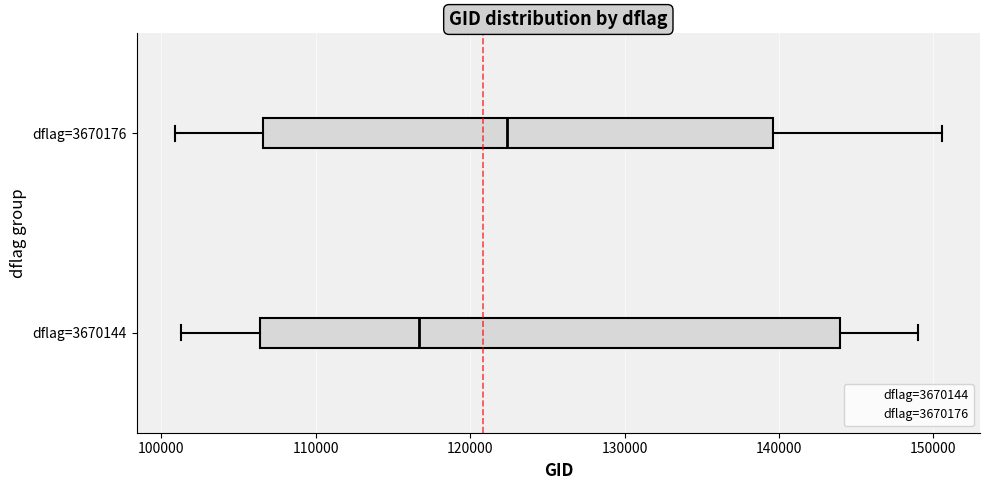

Reading bottom to top, read every box against the x-axis: the position of its median line, the range the box covers, and the ends of its whiskers. The values are not printed on the chart, so give them approximately, as read against the axis.

dflag=3670144: median 117000, box 106000 to 144000, whiskers 101000 to 149000
dflag=3670176: median 122000, box 107000 to 140000, whiskers 101000 to 151000